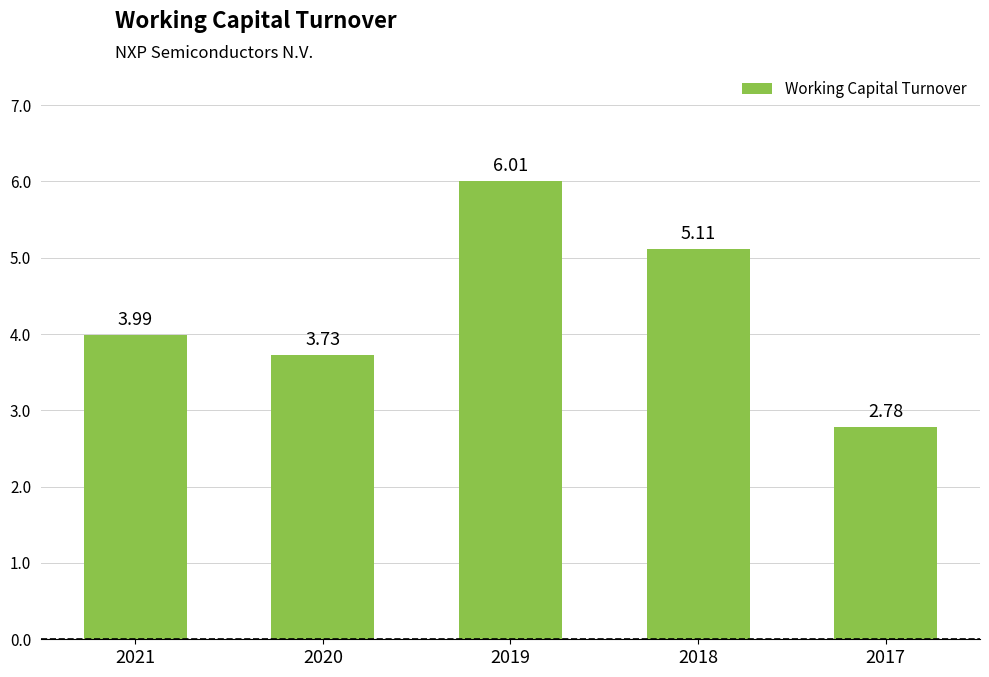

Between 2017 and 2020, which is larger?

2020